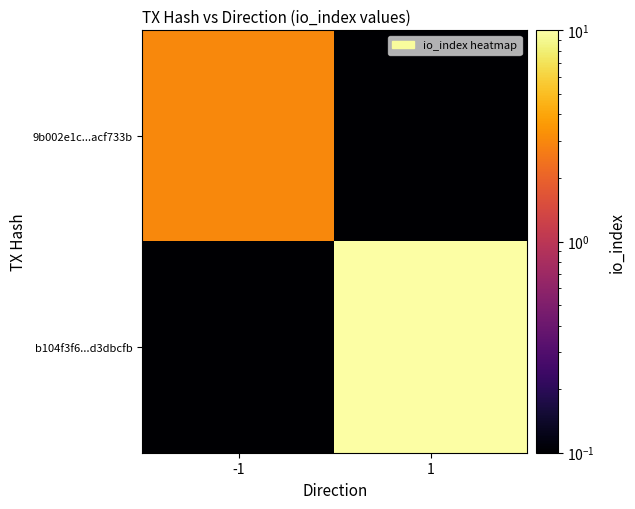

Between -1 and 1, which is larger?

-1